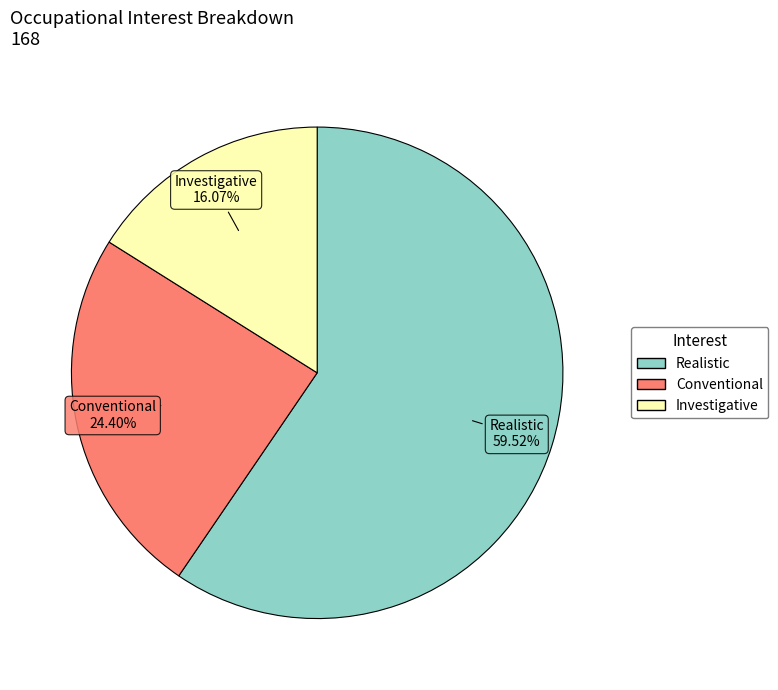

Is there a majority slice in this chart?

Yes